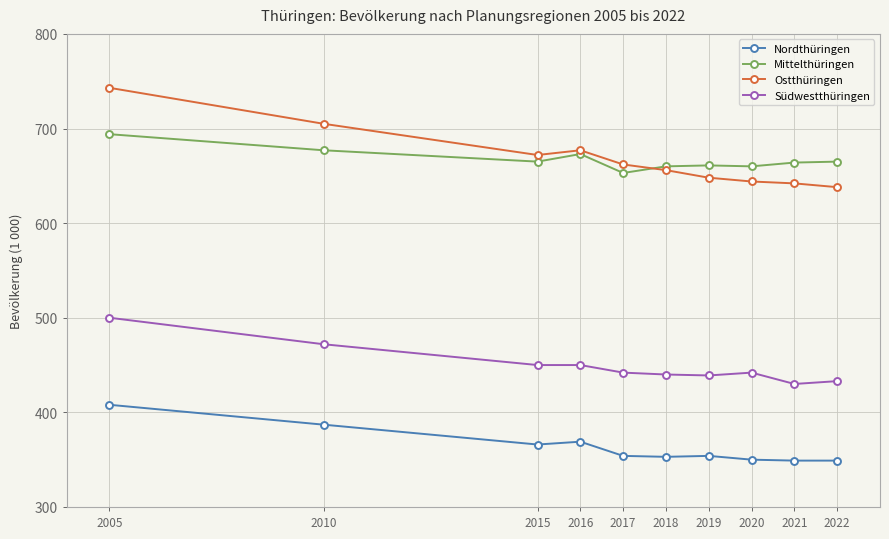

True or false: Südwestthüringen and Nordthüringen cross at least once.

False